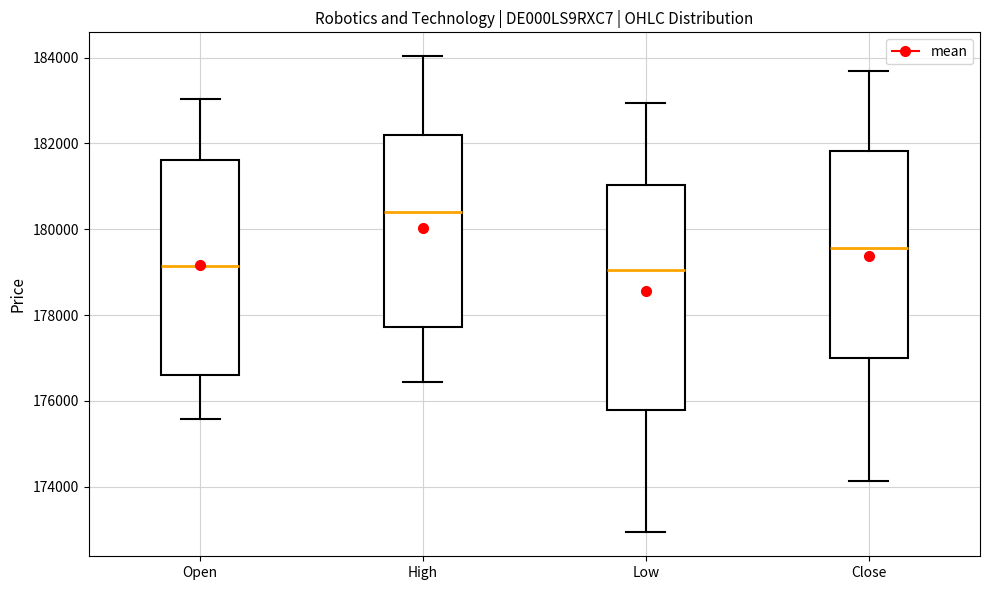

Which box has the highest median line?

High